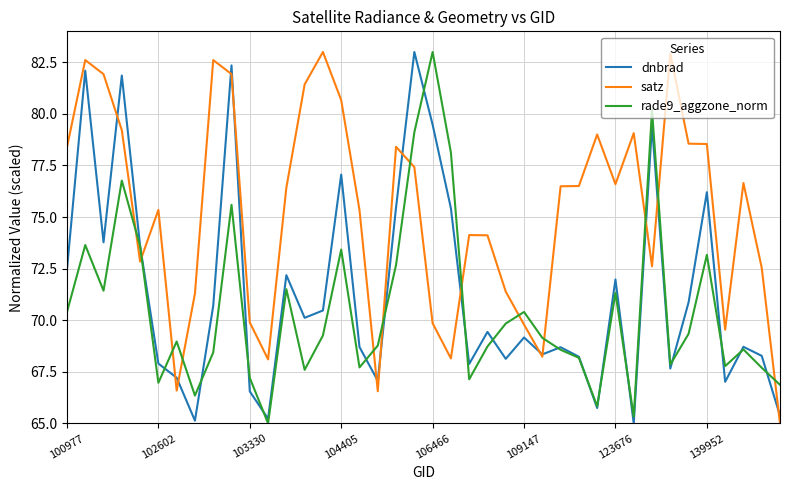

Does the chart display data point markers on the line(s)?

No